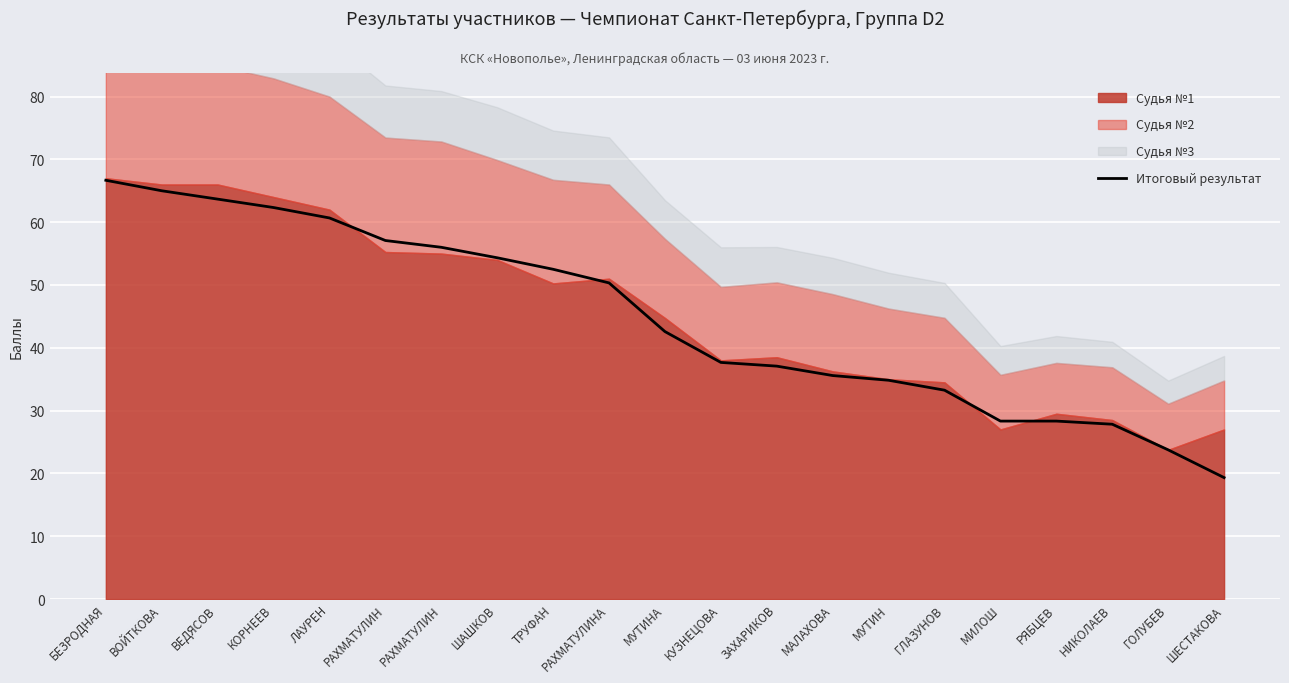

What is the ratio of the value at КОРНЕЕВ to the value at МАЛАХОВА?

1.8